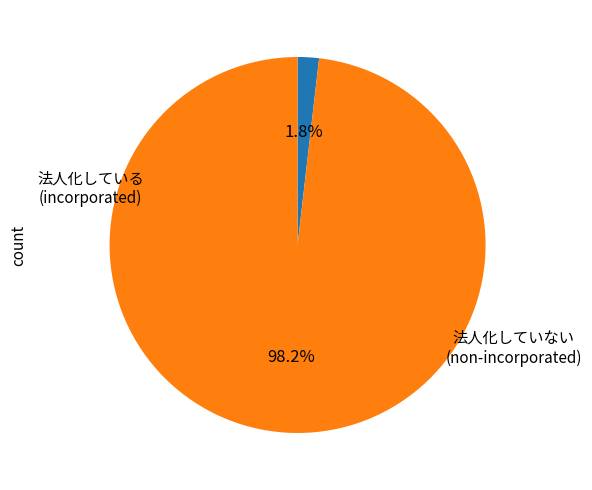

How many slices are in this pie chart?

2